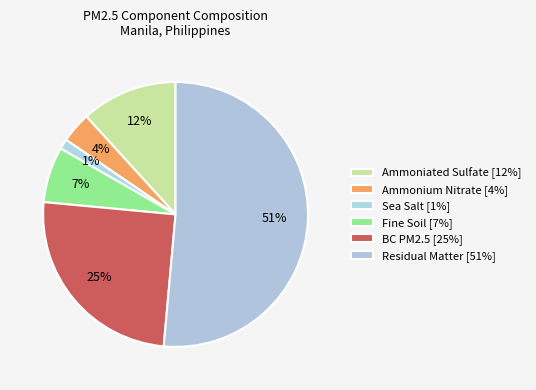

To the nearest percent, what is the average slice percentage?

17%